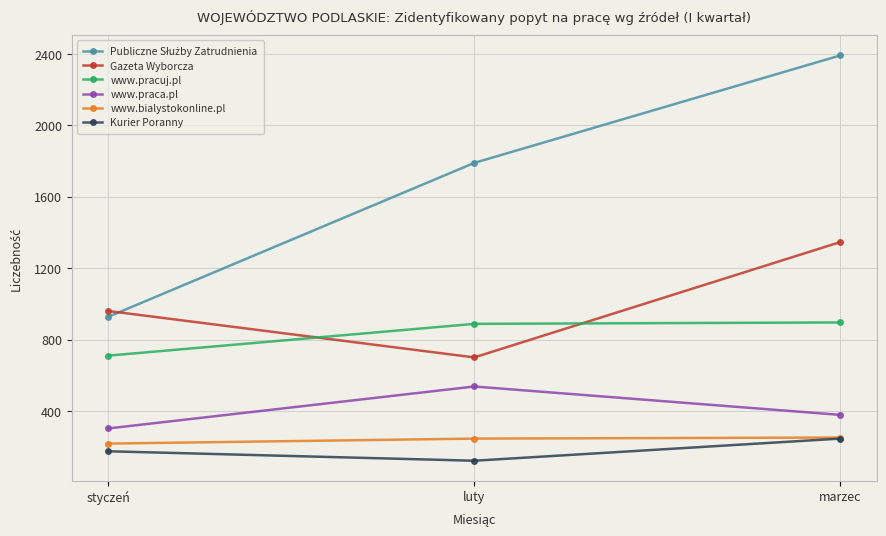

What is the spread (max minus min) of values at marzec?

2147